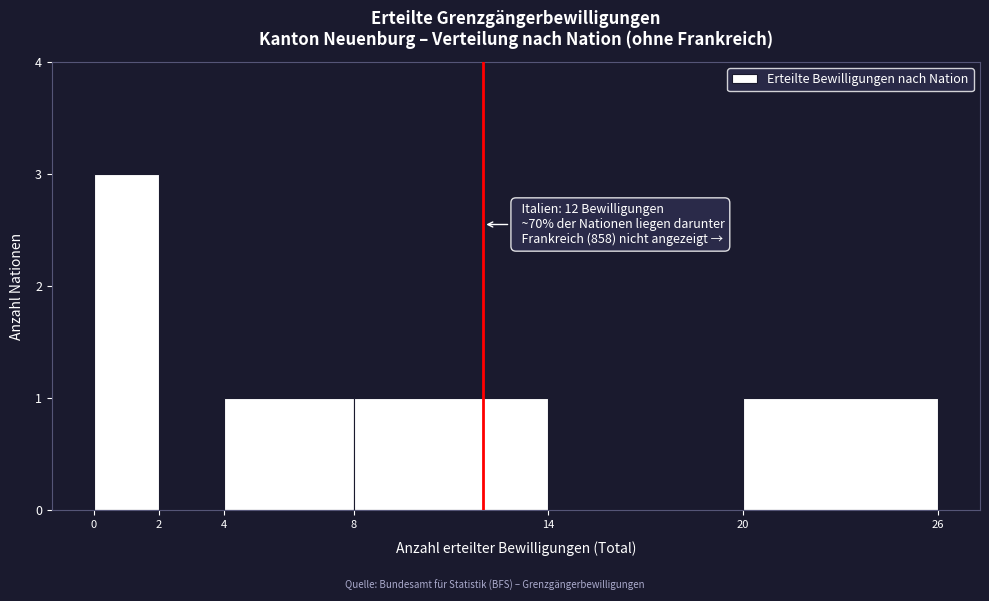

Which range on the x-axis has the tallest bar?

0 to 2